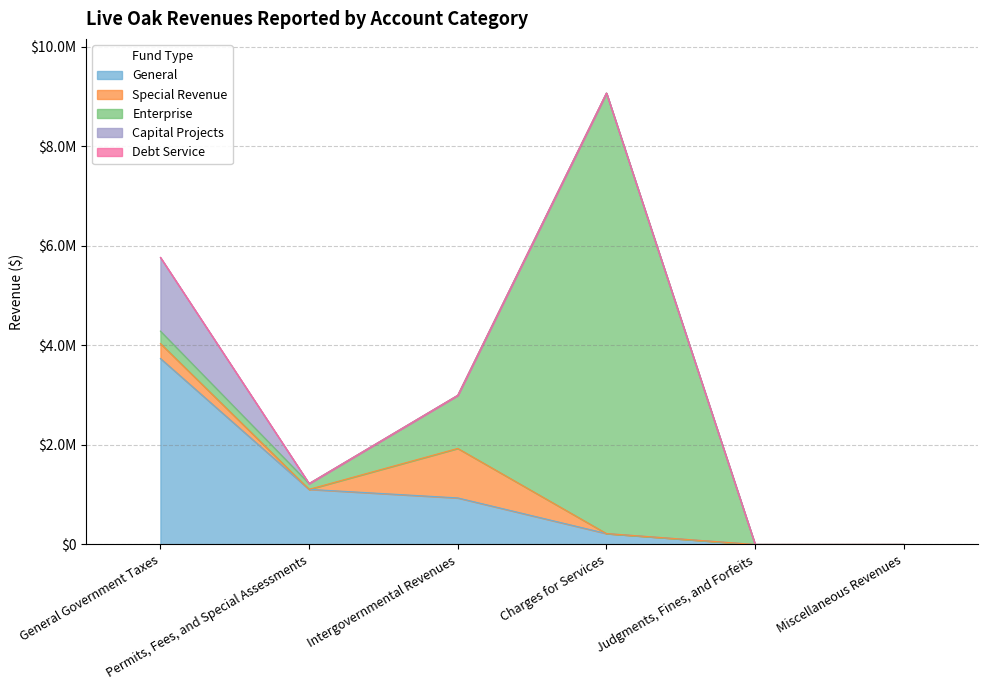

What is the spread (max minus min) of values at Intergovernmental Revenues?

1066955